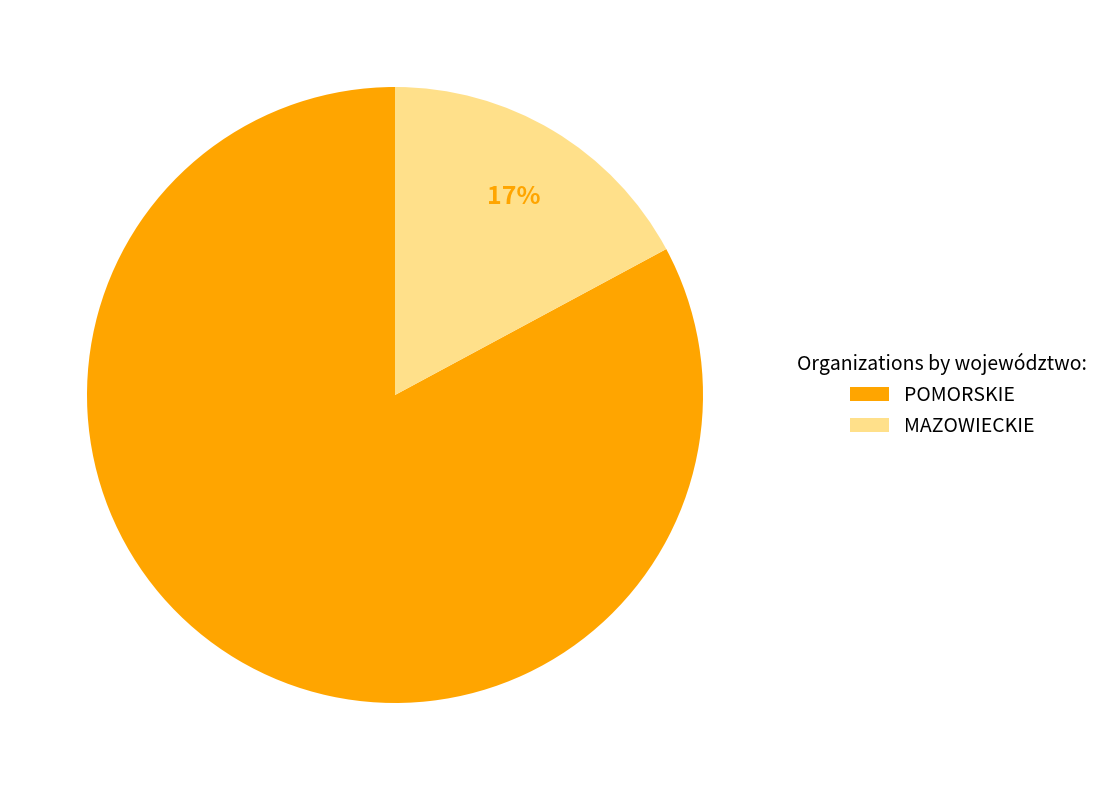

Does any single category account for the majority?

Yes